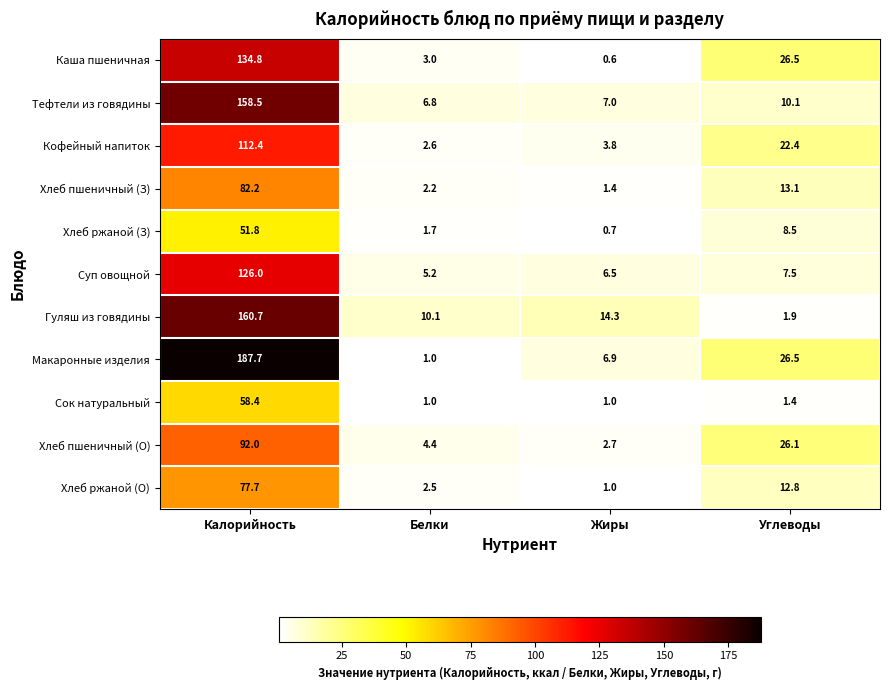

What is the difference between the second highest and minimum values in the Хлеб ржаной (О) series?

11.8